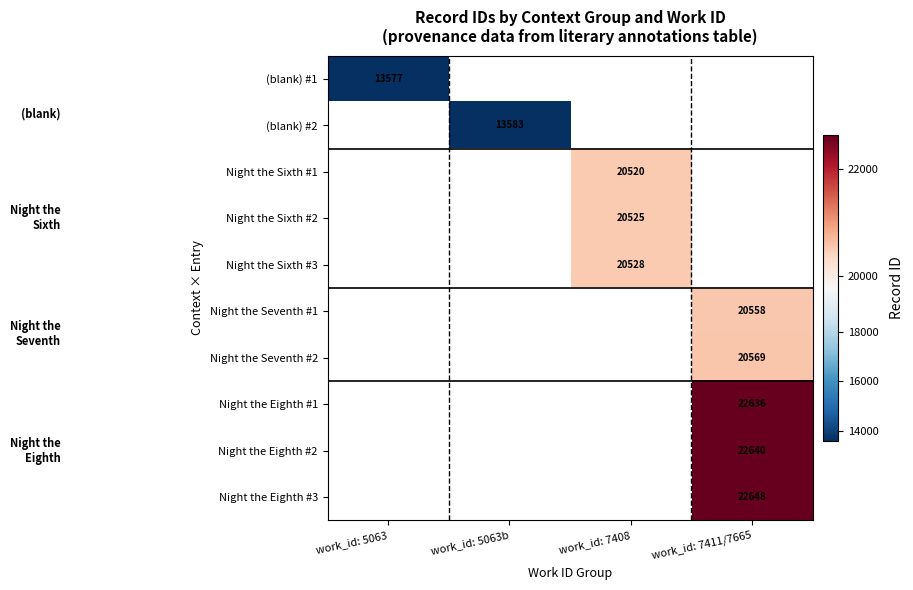

The value of Night the Sixth #2 at work_id: 7408 is 36698. True or false?

False